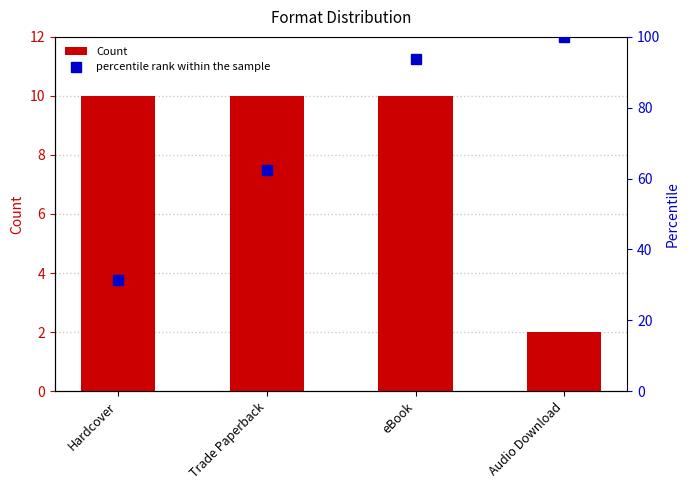

What is the average value of the percentile rank within the sample series?

71.9